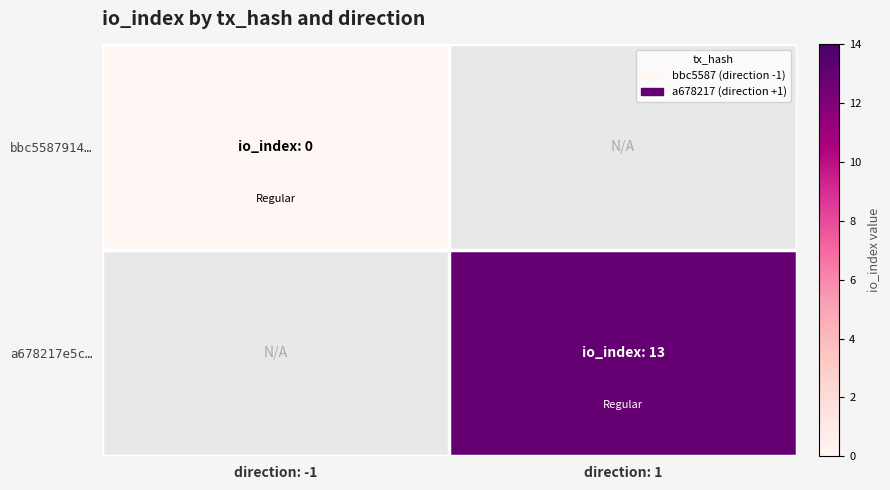

Is it true that bbc5587914… equals 0.0 at direction: -1?

True